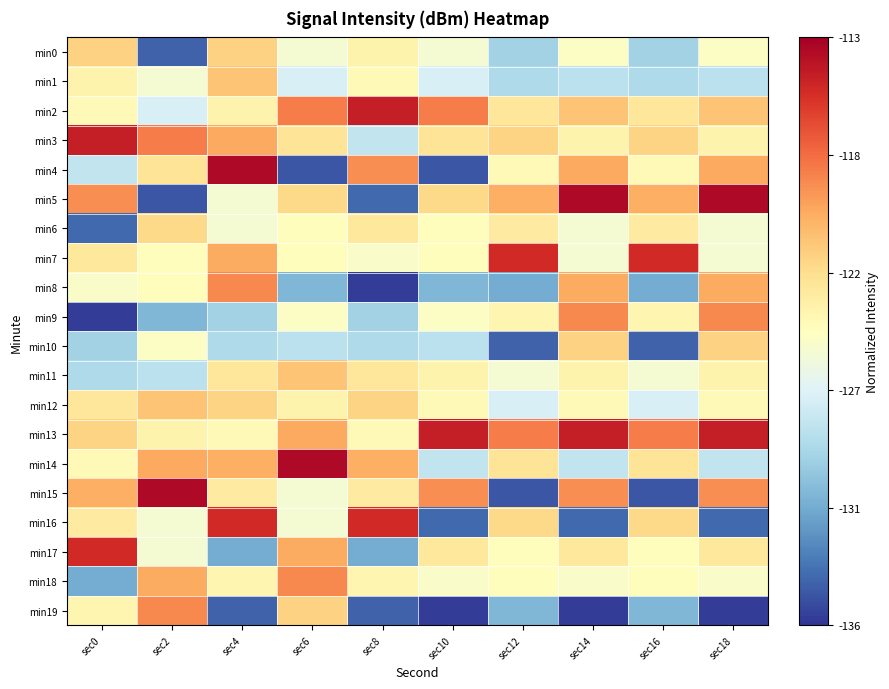

At how many categories does at least one series exceed 0?

10